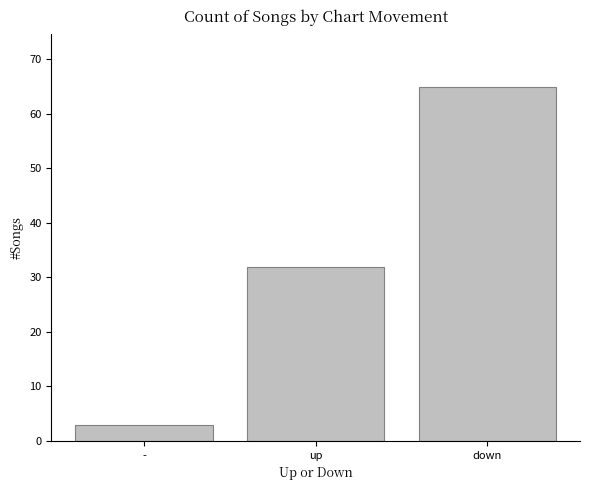

The chart shows a value of 43 at up. True or false?

False